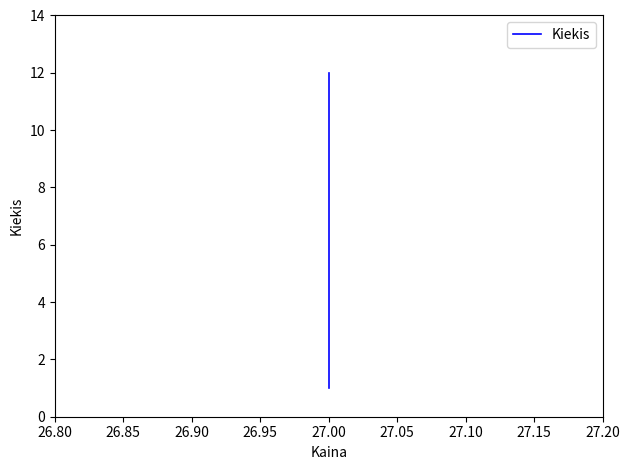

Is it true that the value at 27.00 is 1?

False